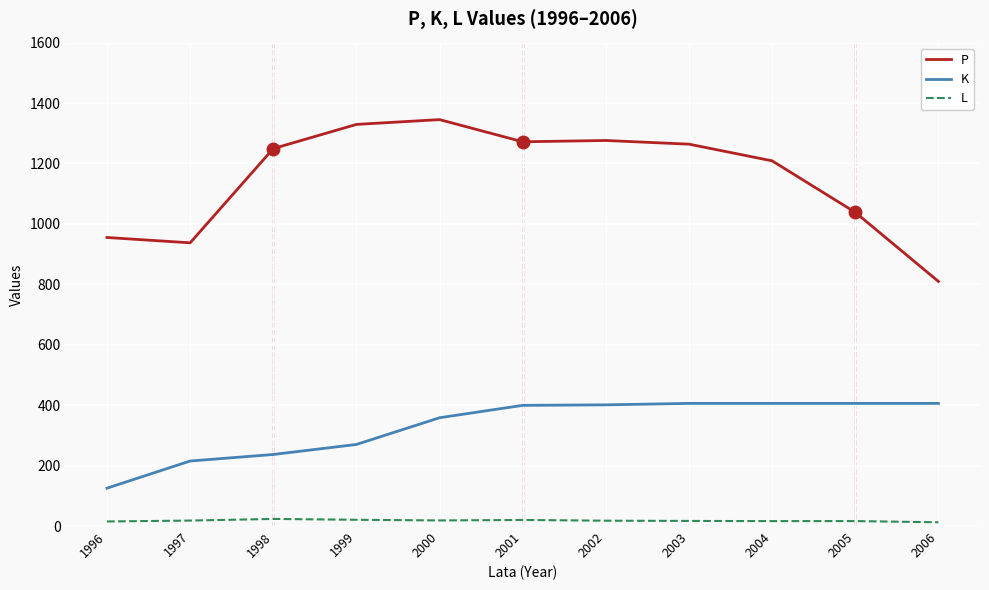

Count the number of categories in the chart.

11